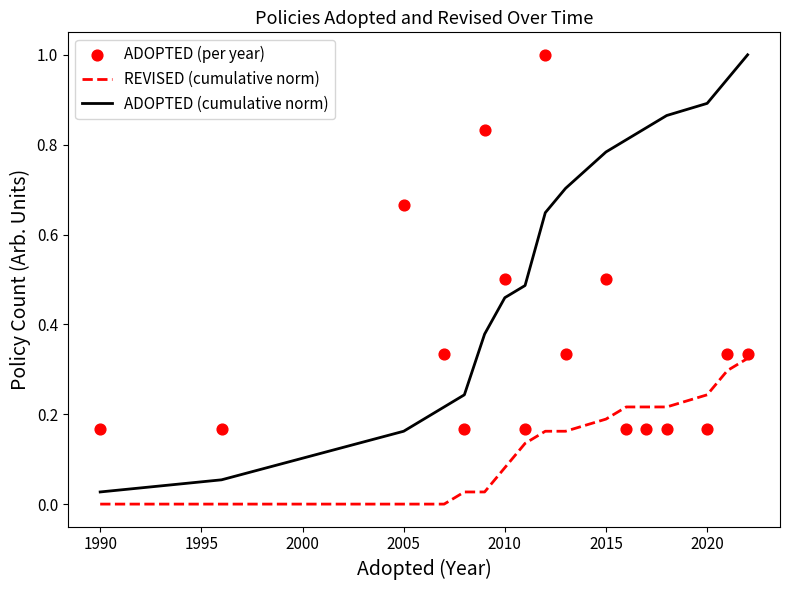

Which series has the largest total across all categories?

ADOPTED (cumulative norm)